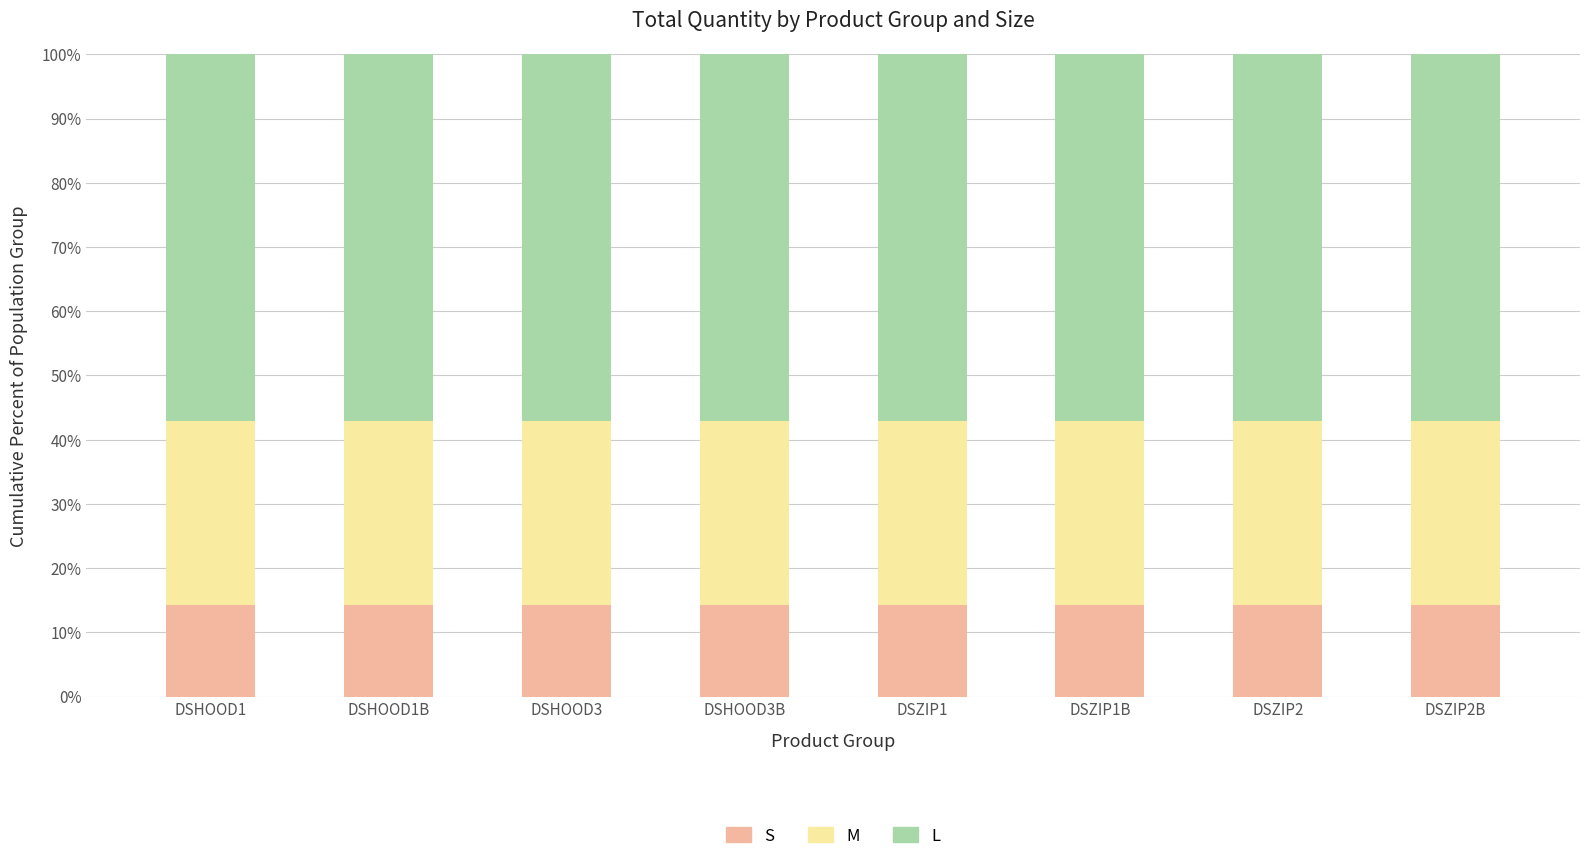

Rank the series at DSZIP1 from lowest to highest value.

S, M, L